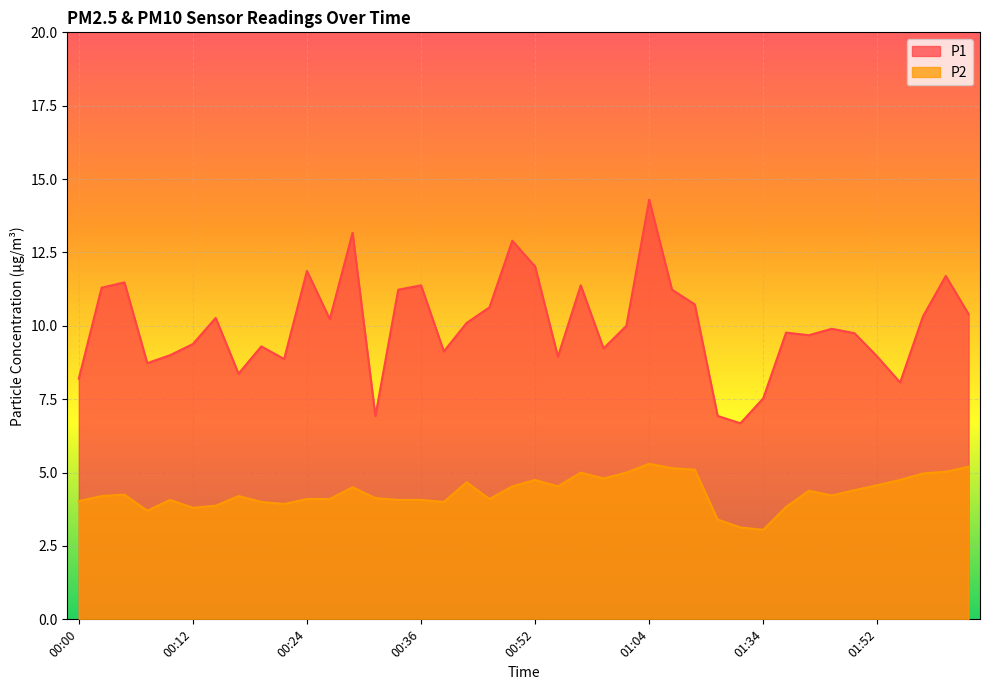

Rank the series at 00:07 from highest to lowest value.

P1, P2